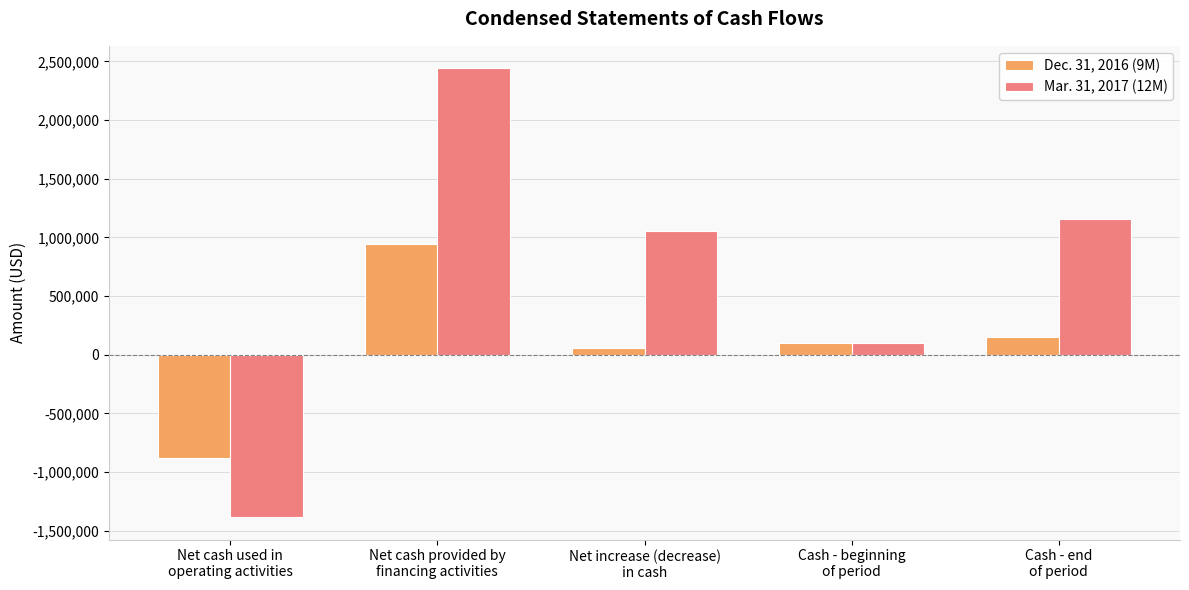

What is the difference between the second highest and minimum values in the Dec. 31, 2016 (9M) series?

1037463